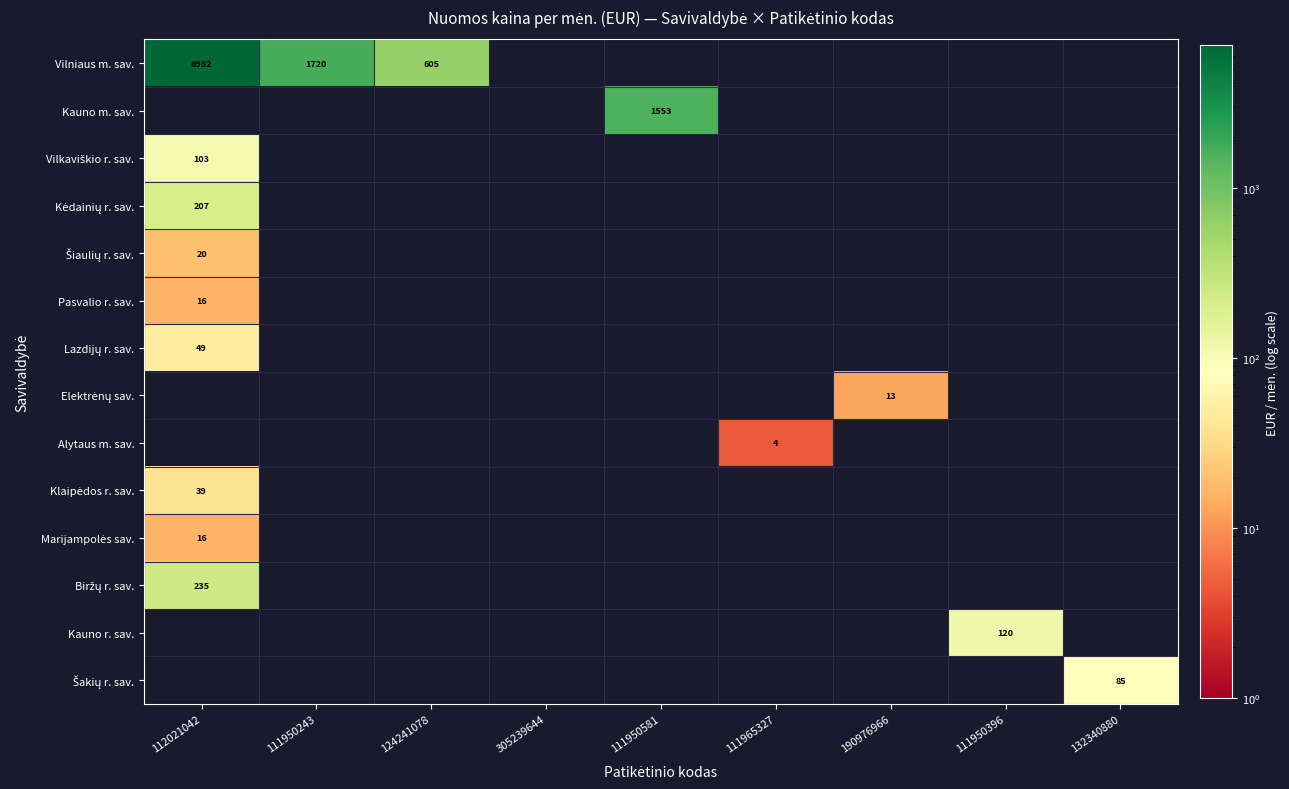

Which category has the lowest value in the Alytaus m. sav. series?

112021042